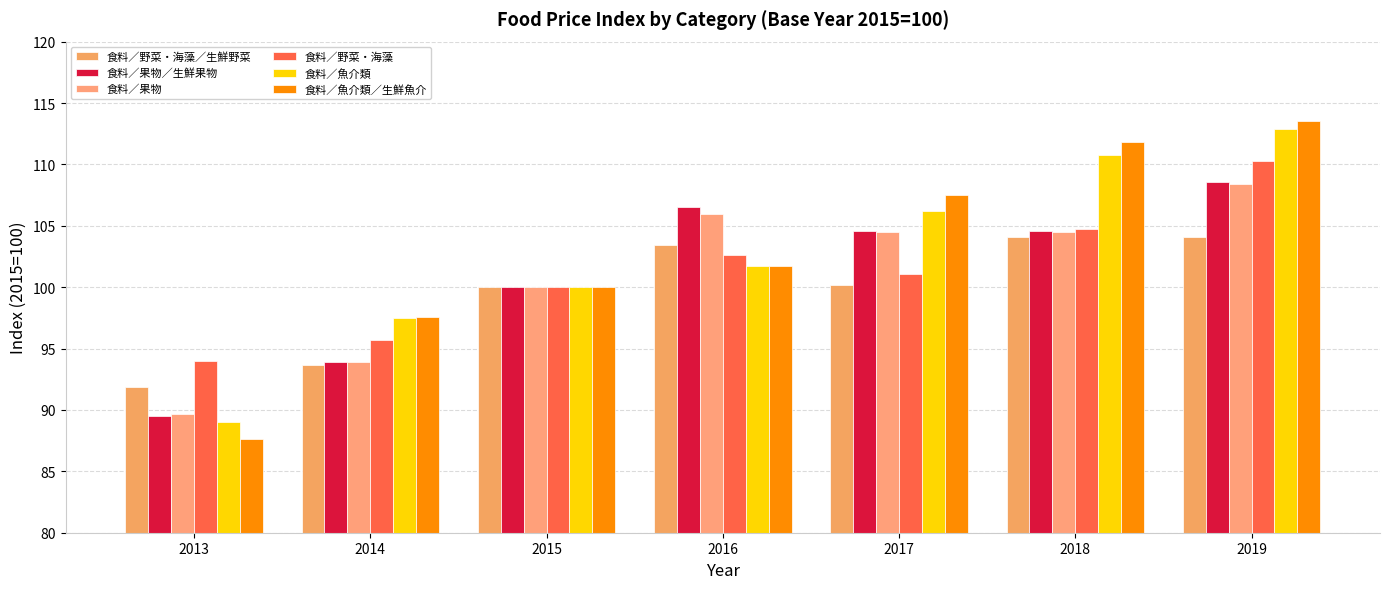

Which label corresponds to the largest value in the chart?

2019